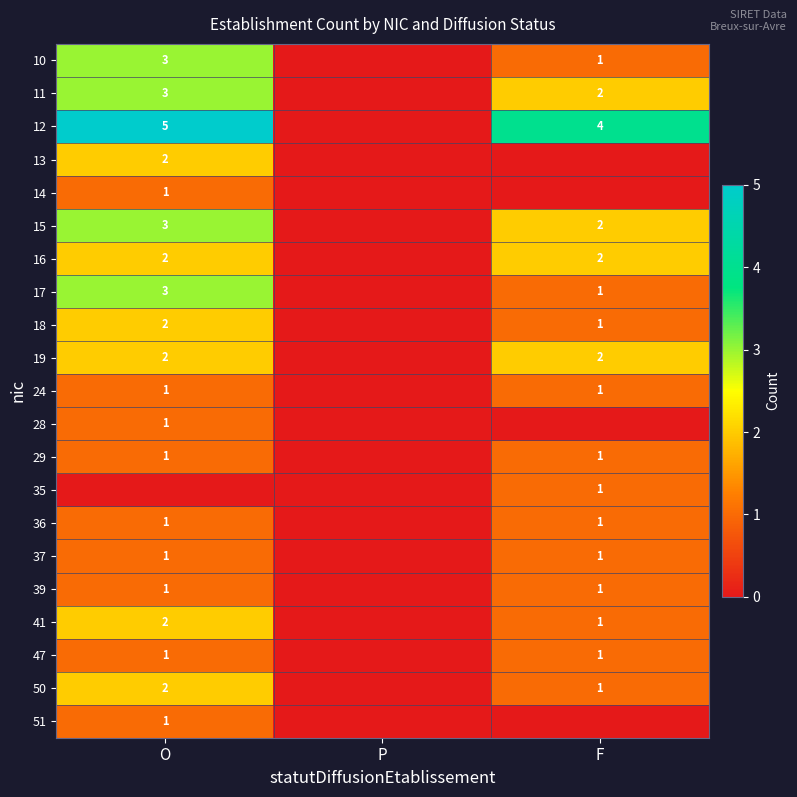

True or false: 36 has a value of 1 at F.

True